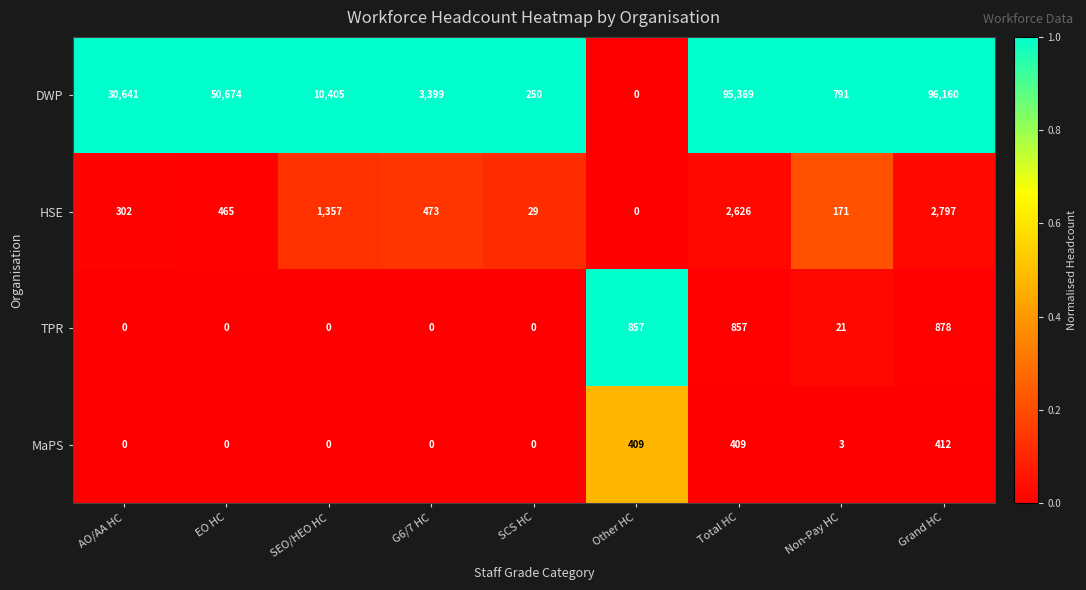

The value of HSE at SCS HC is 29. True or false?

True